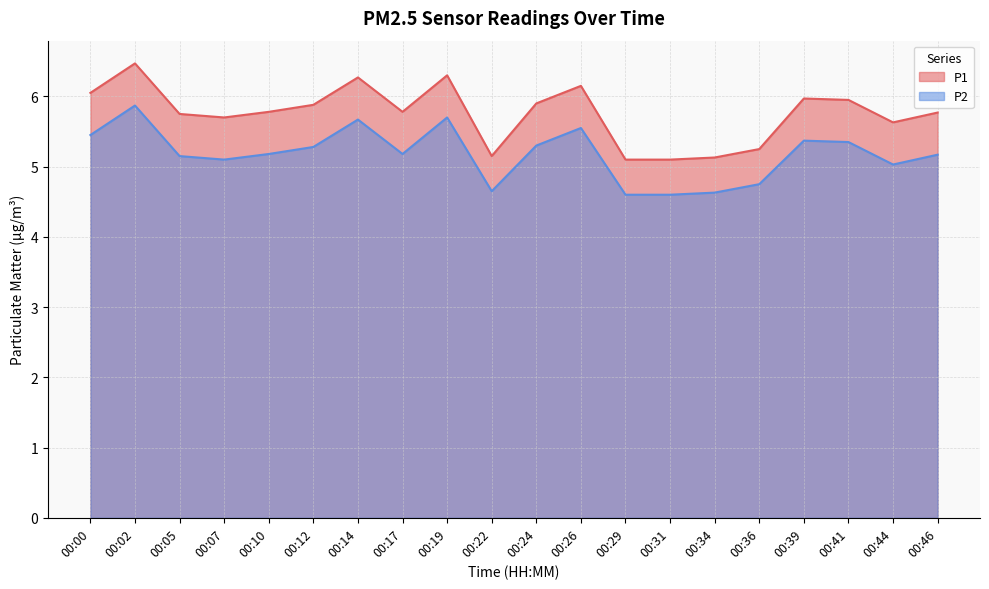

Reading left to right, what are all the values shown in this chart?

P1: 00:00=6.0	00:02=6.5	00:05=5.8	00:07=5.7	00:10=5.8	00:12=5.9	00:14=6.3	00:17=5.8	00:19=6.3	00:22=5.2	00:24=5.9	00:26=6.2	00:29=5.1	00:31=5.1	00:34=5.1	00:36=5.2	00:39=6.0	00:41=6.0	00:44=5.6	00:46=5.8
P2: 00:00=5.5	00:02=5.9	00:05=5.2	00:07=5.1	00:10=5.2	00:12=5.3	00:14=5.7	00:17=5.2	00:19=5.7	00:22=4.7	00:24=5.3	00:26=5.5	00:29=4.6	00:31=4.6	00:34=4.6	00:36=4.8	00:39=5.4	00:41=5.3	00:44=5.0	00:46=5.2